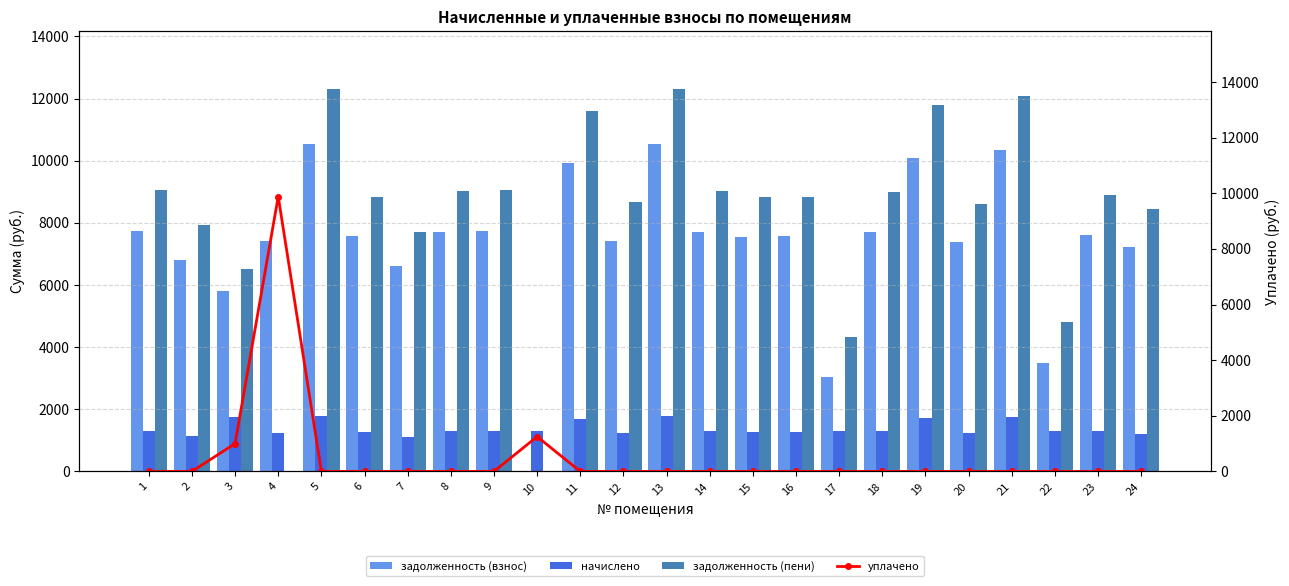

What are all the series names shown in the legend?

задолженность (взнос), начислено, задолженность (пени), уплачено